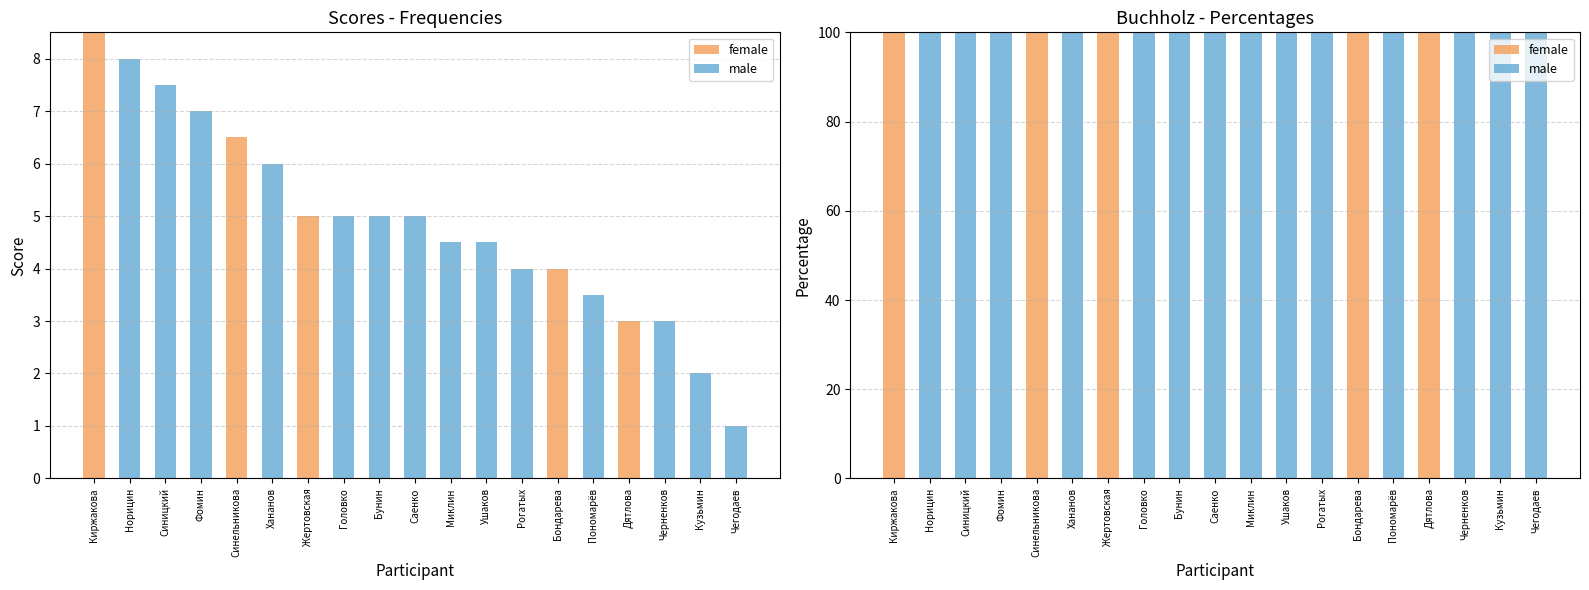

Reading left to right, transcribe all the data shown in this chart.

female: 100	0	0	0	100	0	100	0	0	0	0	0	0	100	0	100	0	0	0
male: 0	100	100	100	0	100	0	100	100	100	100	100	100	0	100	0	100	100	100